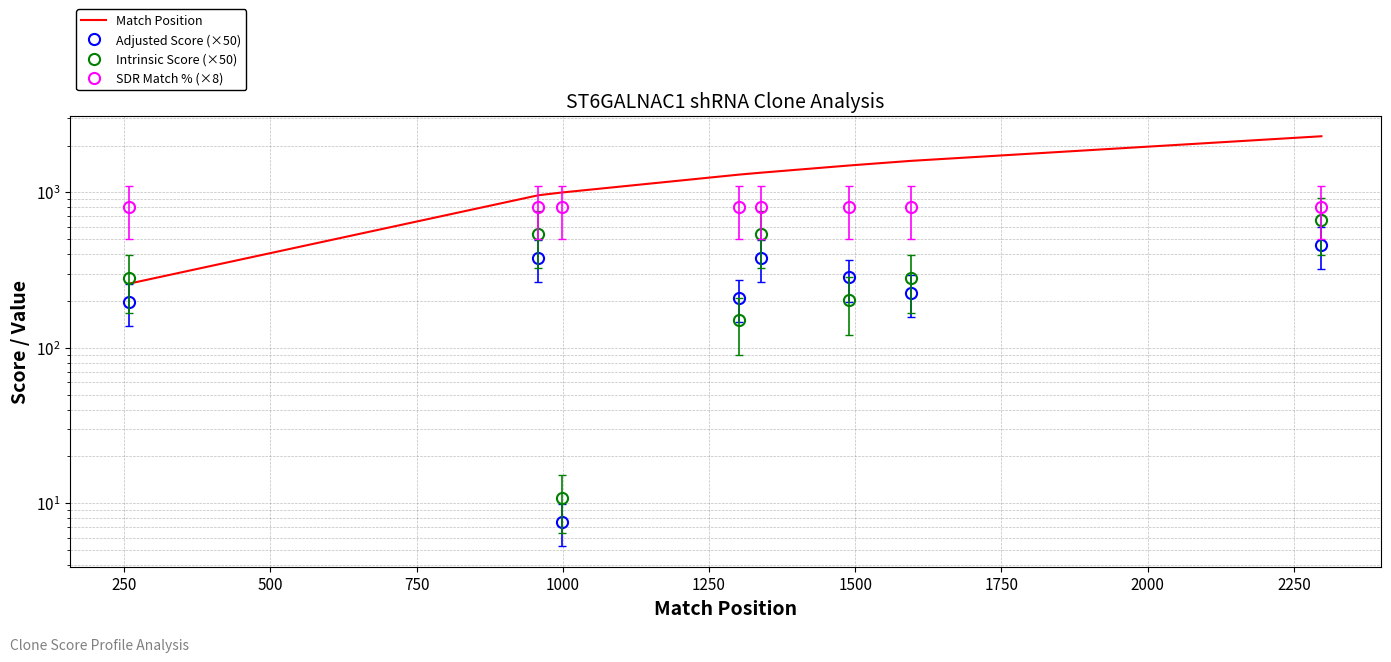

What are all the series names shown in the legend?

Match Position, Adjusted Score (×50), Intrinsic Score (×50), SDR Match % (×8)